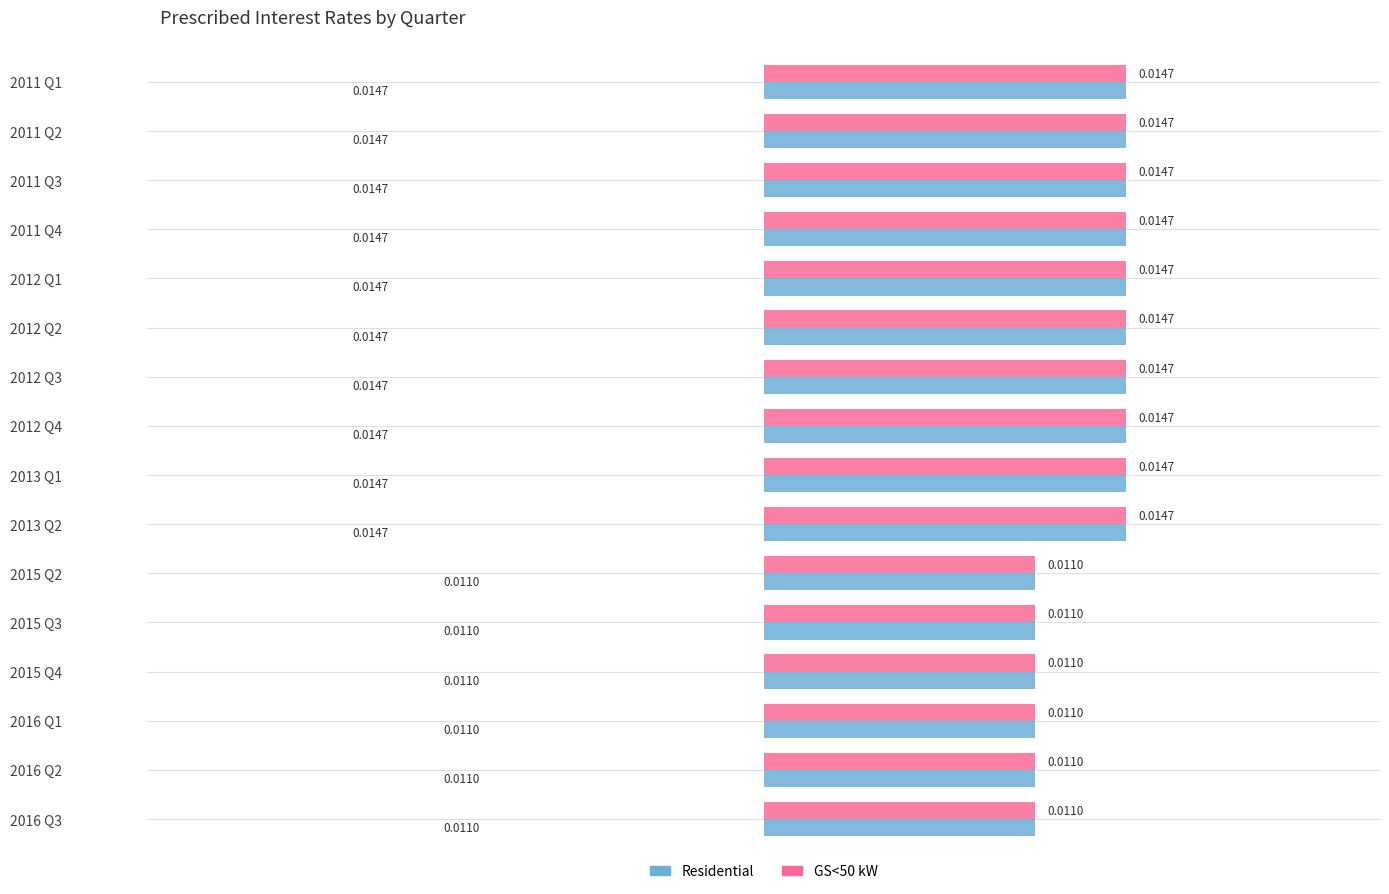

Is the value of GS<50 kW at 2016 Q2 greater than the value of Residential at 2012 Q3?

No